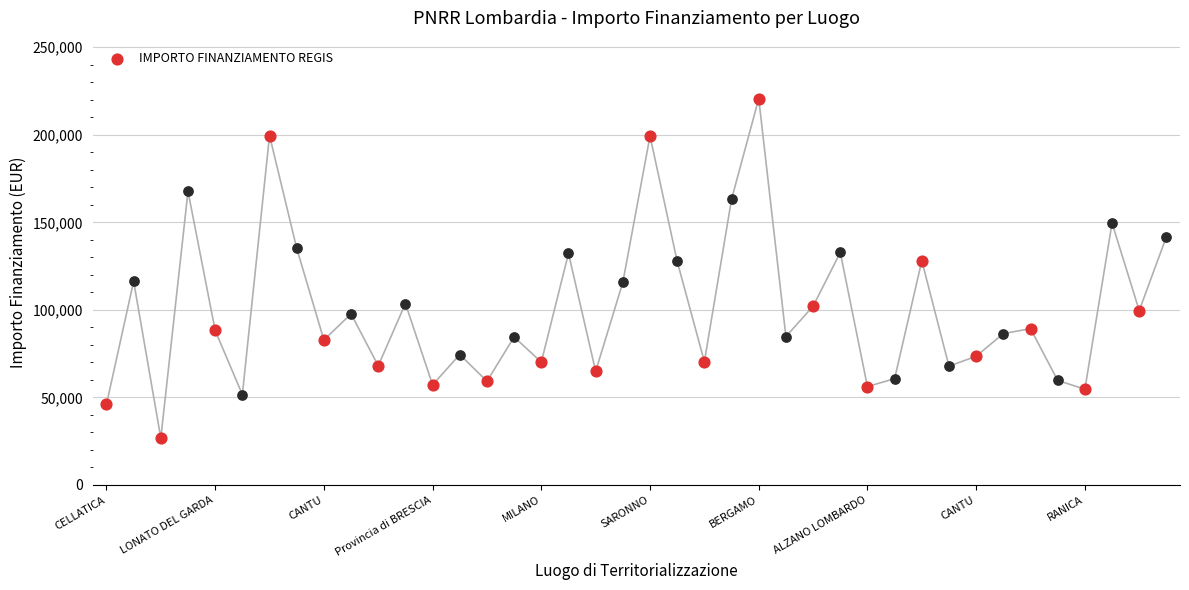

What is the change in value from CASTANO PRIMO to LODI?

+78660.1